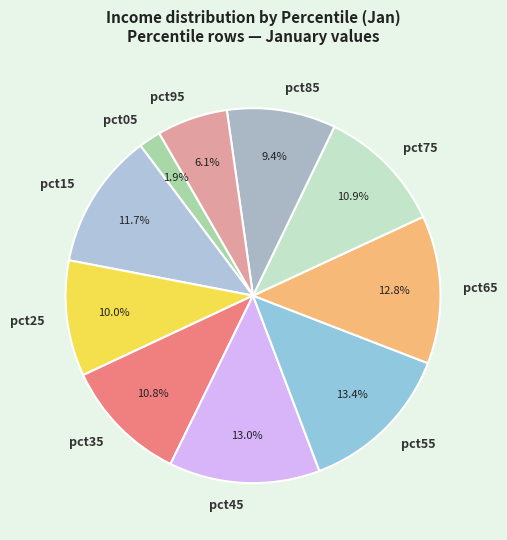

What is the total percentage of pct85 and pct55?

22.8%